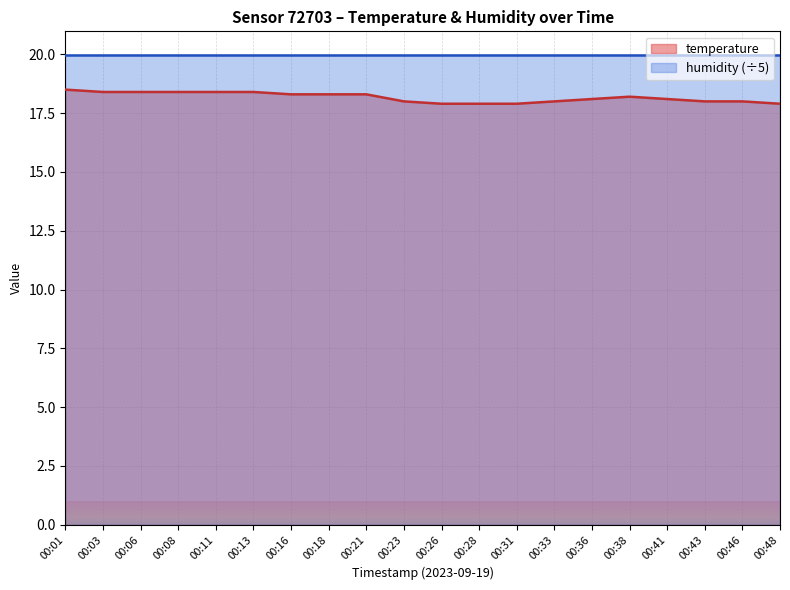

How many lines are shown in the chart?

2